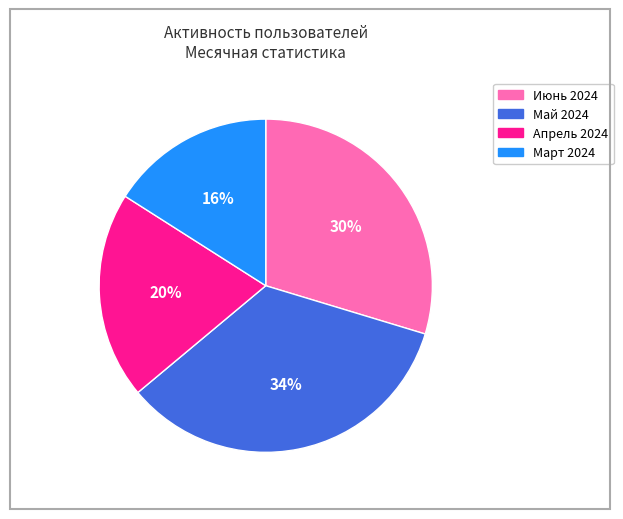

To the nearest percent, what is the difference between the largest and smallest slice percentages?

18%